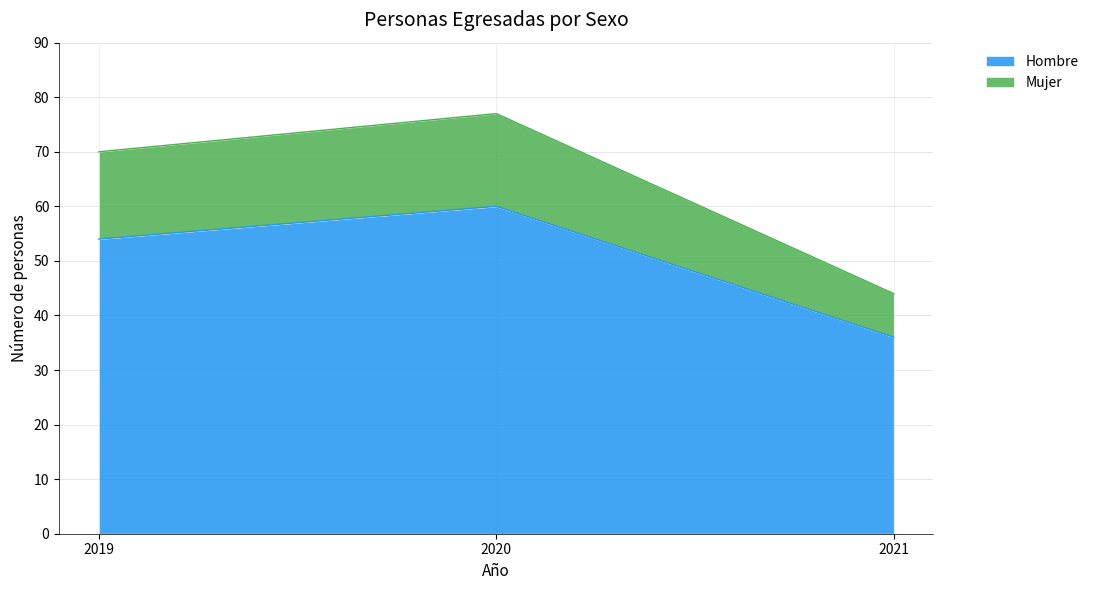

Rank the categories by Hombre value from highest to lowest.

2020, 2019, 2021